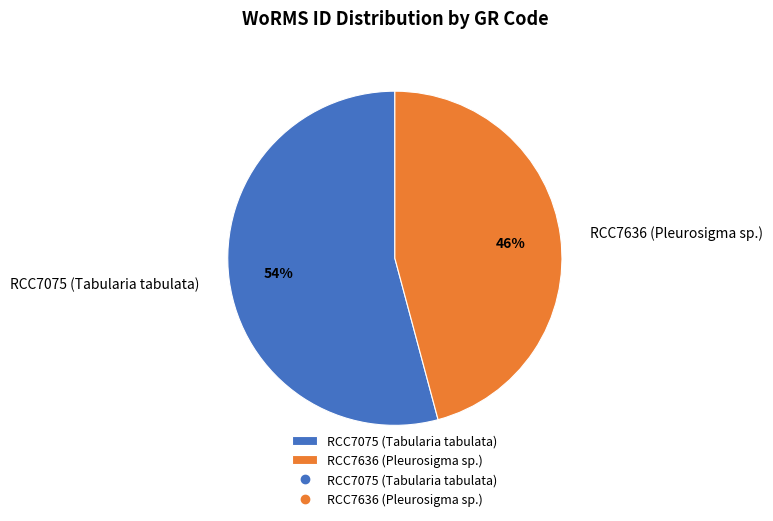

The RCC7075 (Tabularia tabulata) slice represents 40% of the pie. True or false?

False